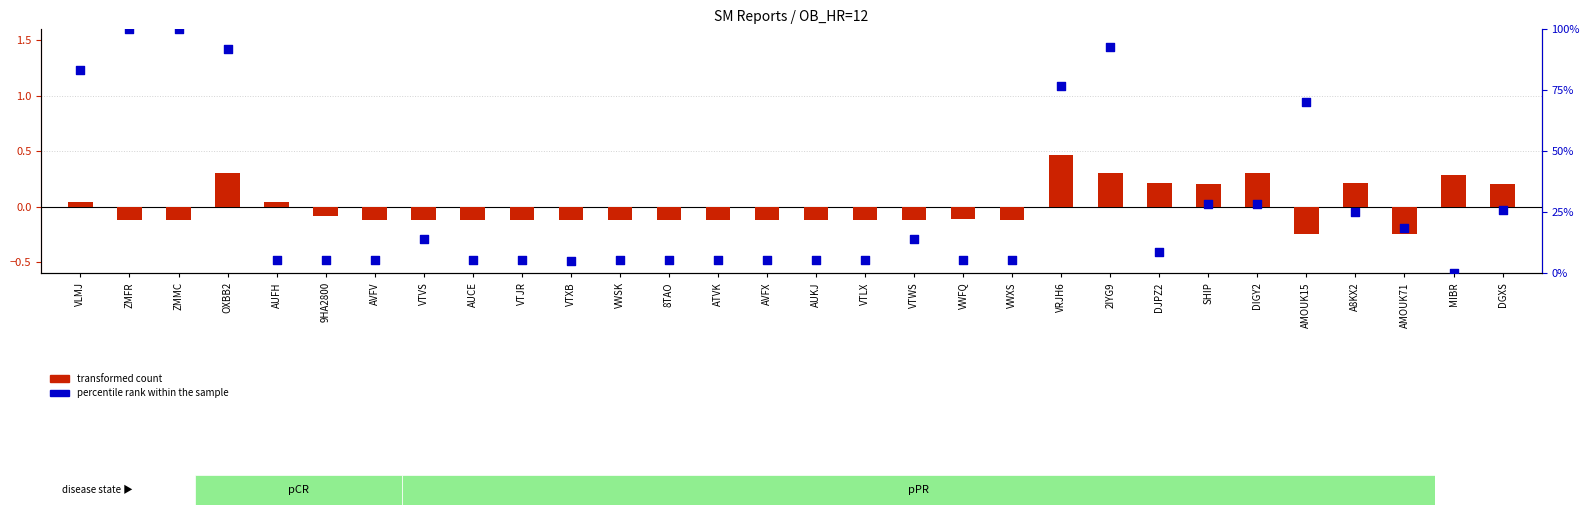

Which series contains the highest Y value?

percentile rank within the sample